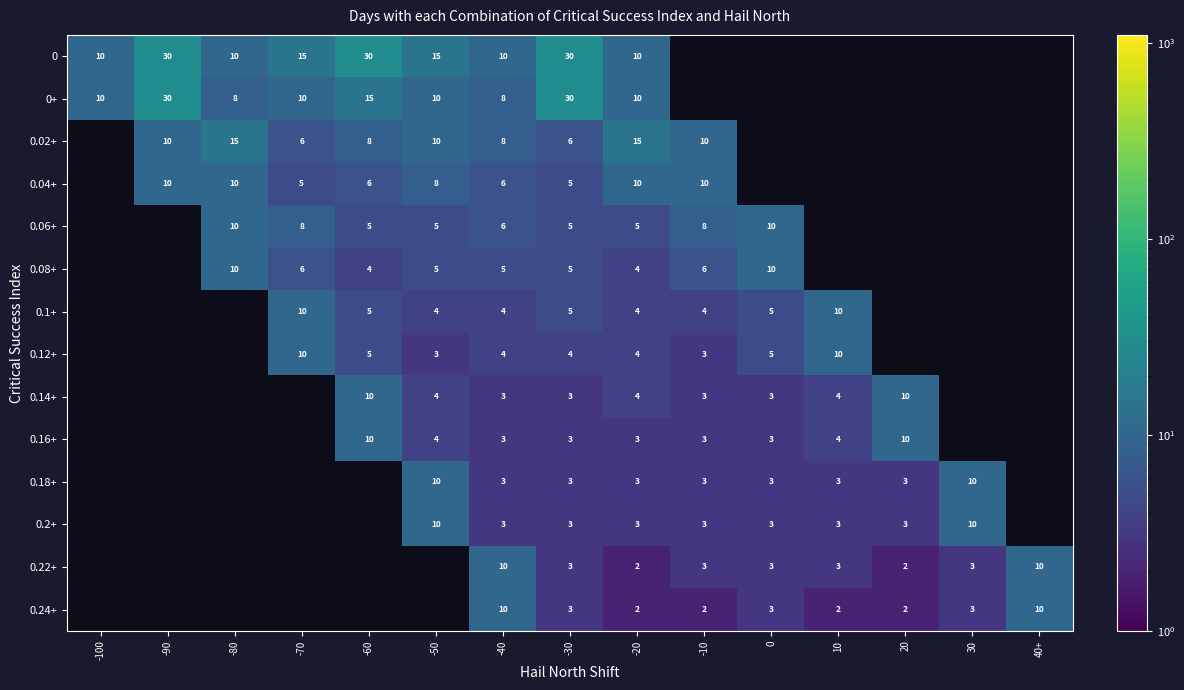

What is the sum of the 0+ values at -90 and -60?

45